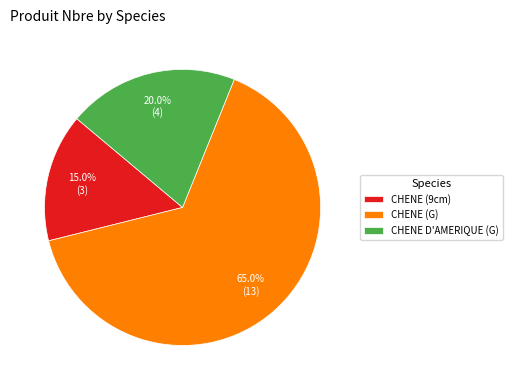

Count the number of slices in the pie.

3